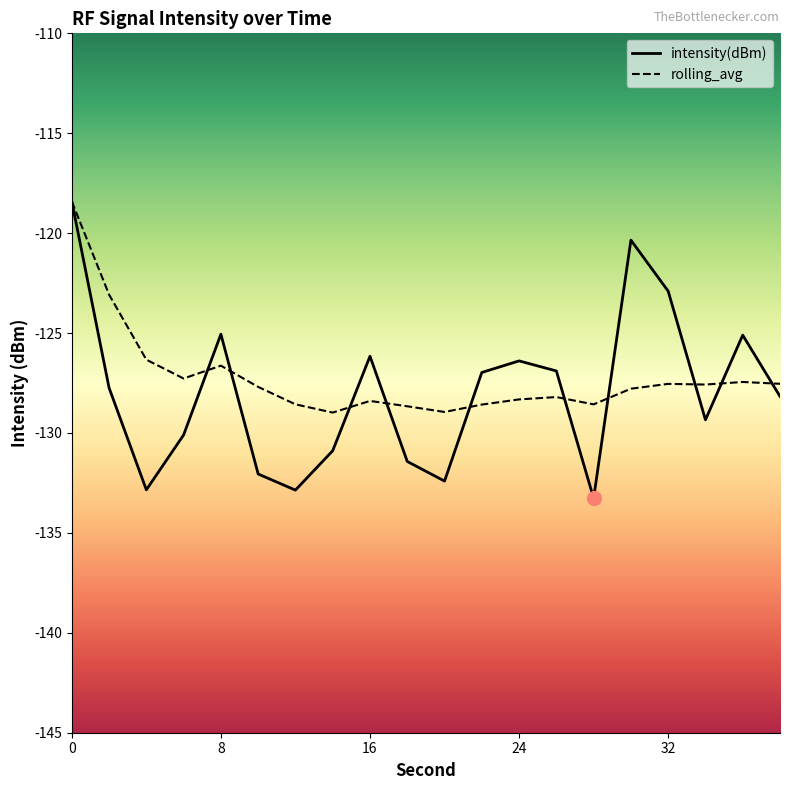

The intensity(dBm) series shows -69.2 at 0. True or false?

False